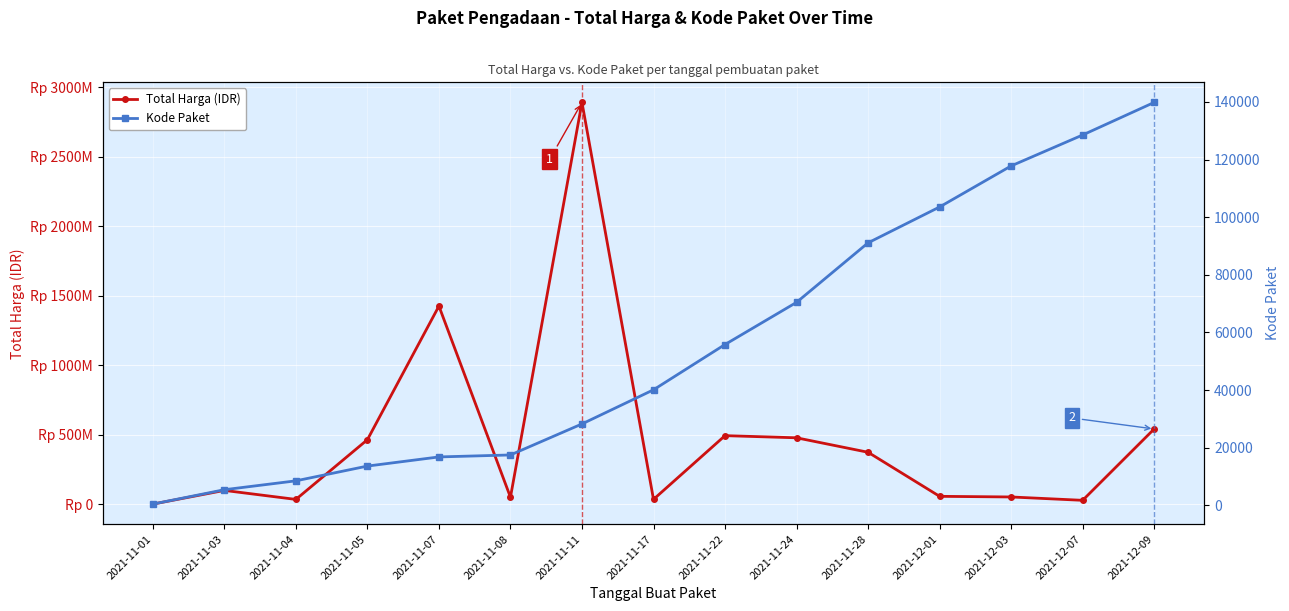

At which category is the sum across all series the highest?

2021-11-11